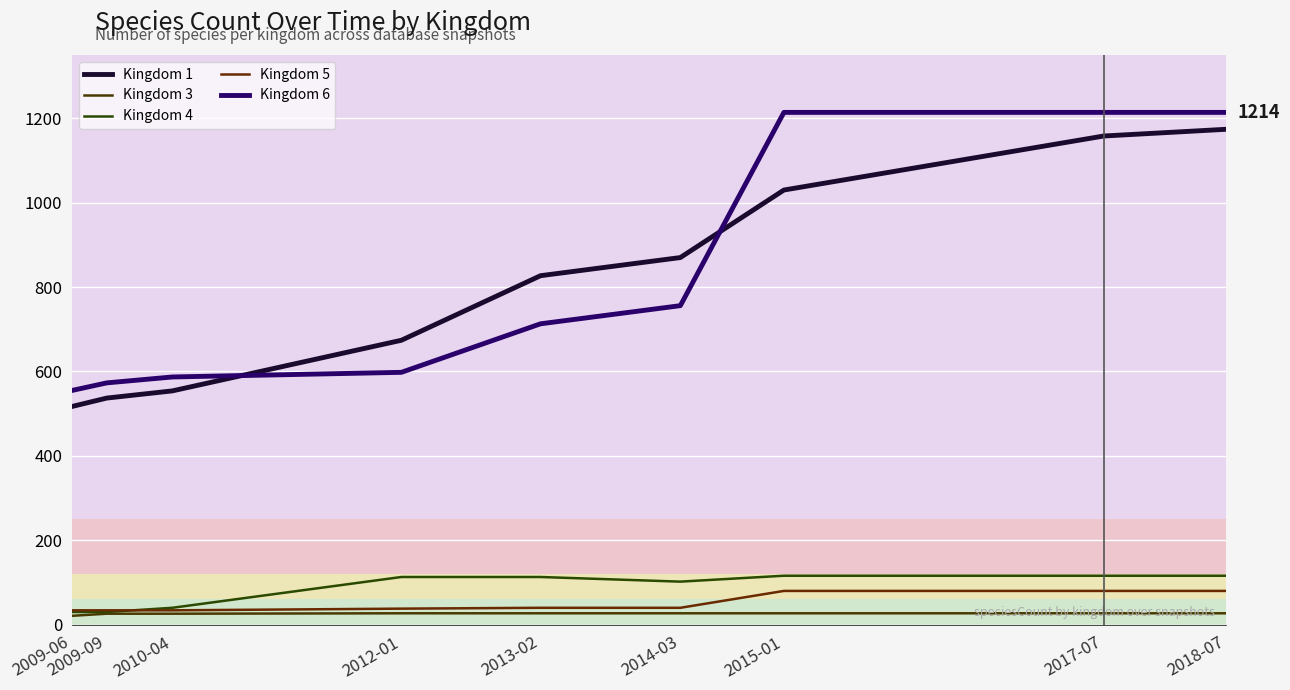

What is the difference between the maximum and minimum values in the Kingdom 5 series?

46